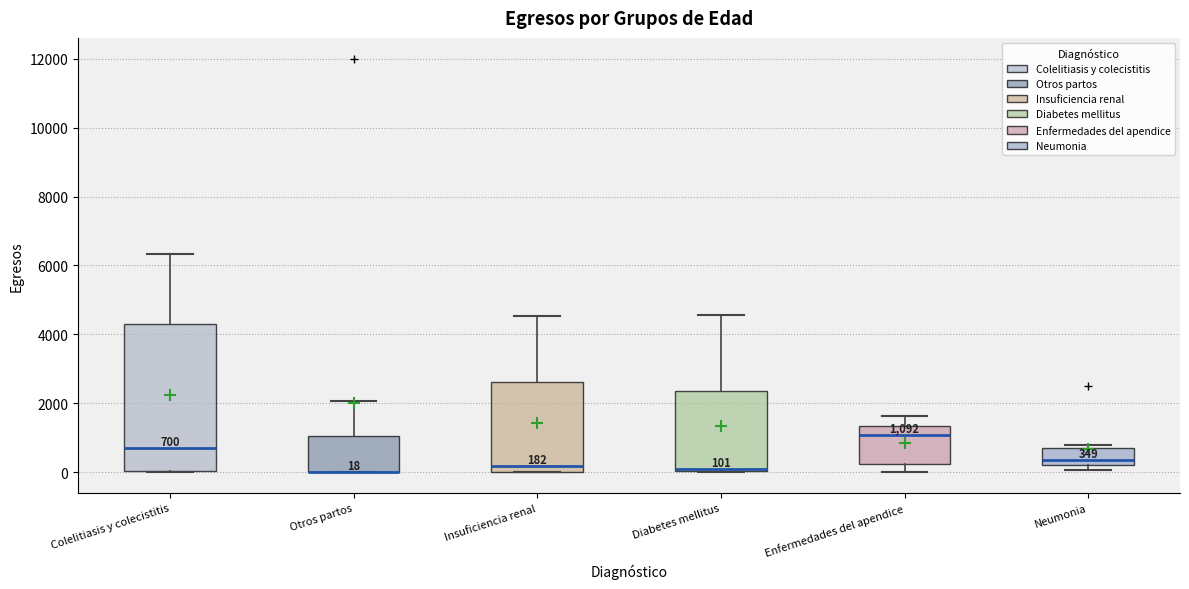

Comparing the boxes themselves (not the whiskers), which one is the tallest?

Colelitiasis y colecistitis